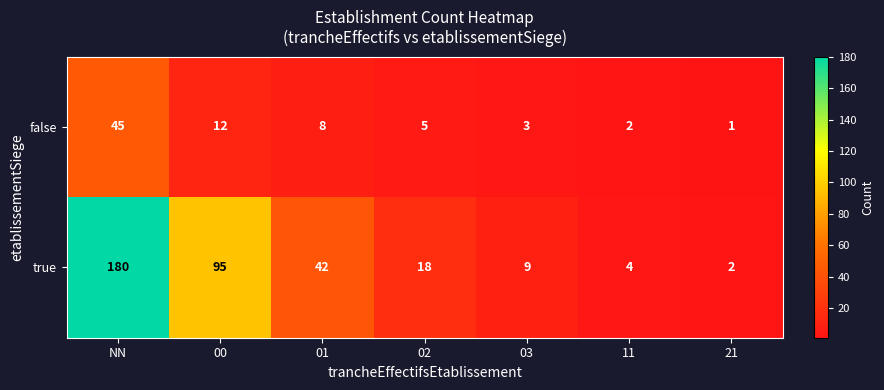

Is it true that false equals 5 at 03?

False